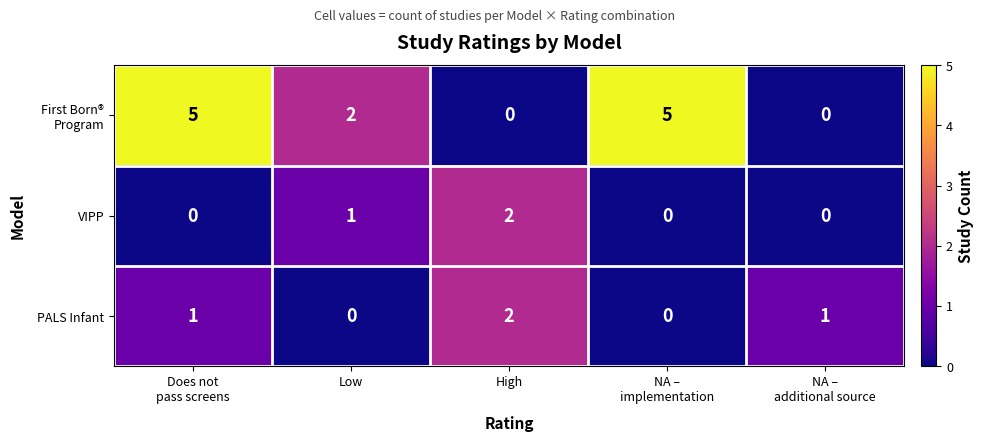

How many data points does each series have?

5